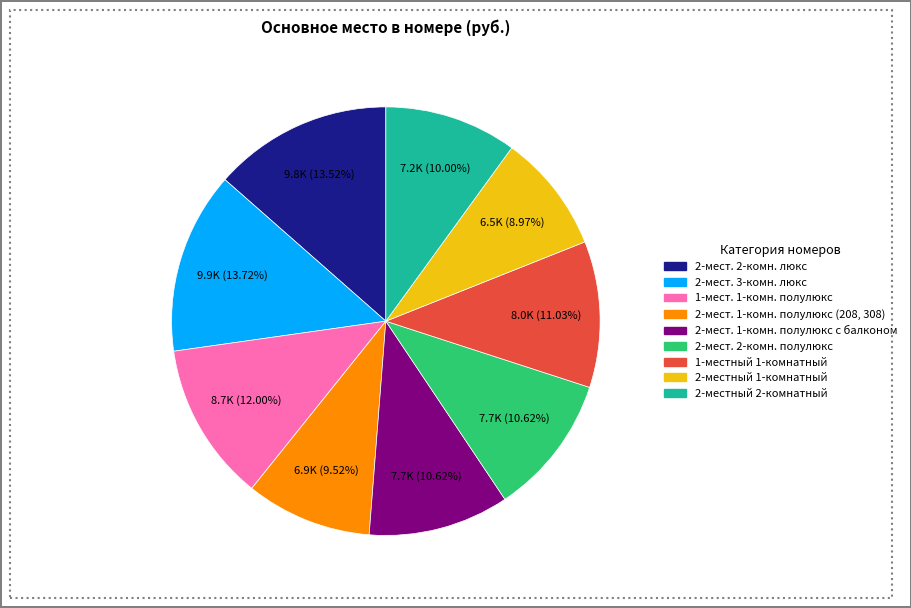

To the nearest percent, what percentage of the pie is 2-мест. 3-комн. люкс?

14%